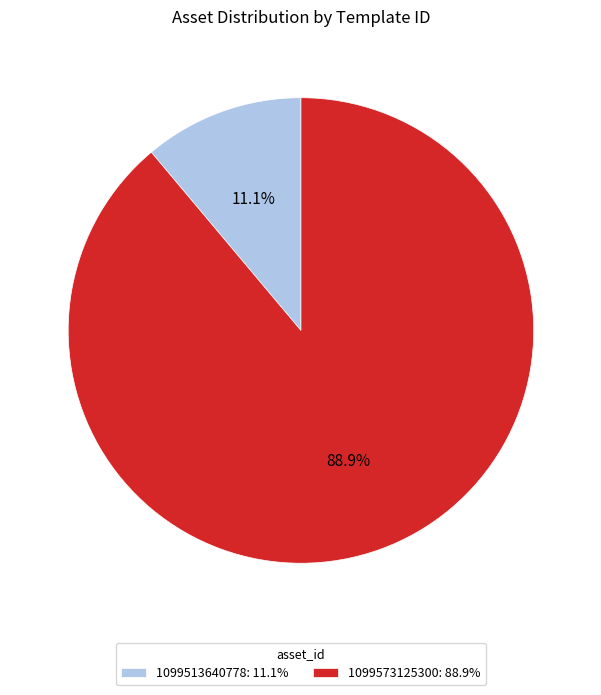

Which category has the smallest portion of the pie?

1099513640778